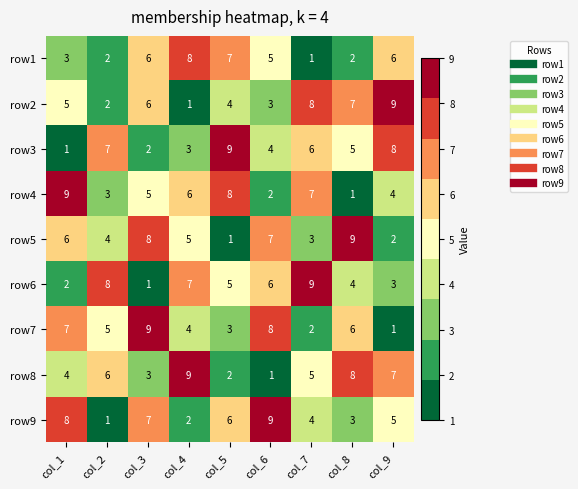

Count the row5 values in the range 3 to 7.

5